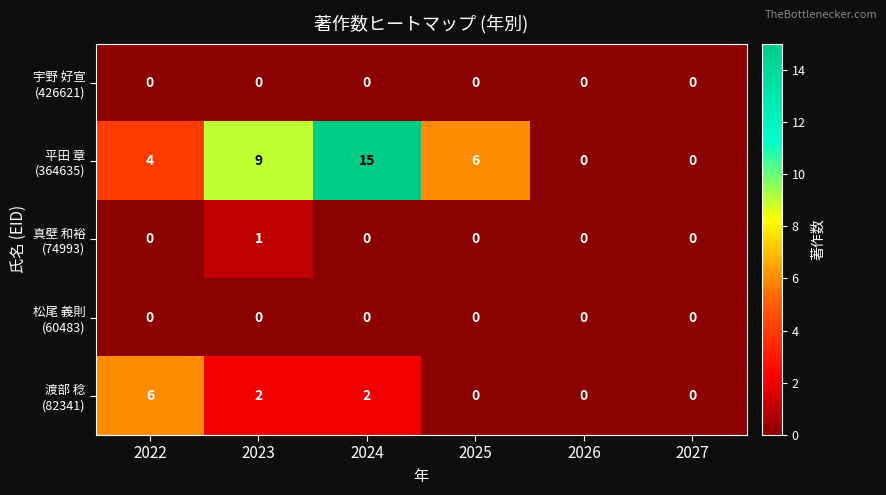

At which category does the chart reach its peak across all series?

2024